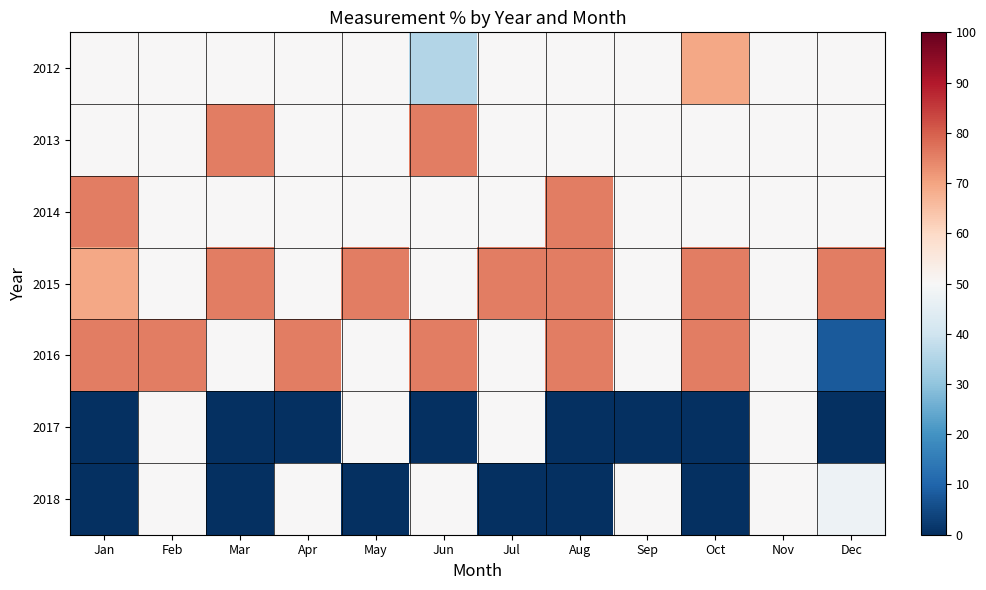

At Oct, list the series in order from largest to smallest.

2015, 2016, 2012, 2013, 2014, 2017, 2018